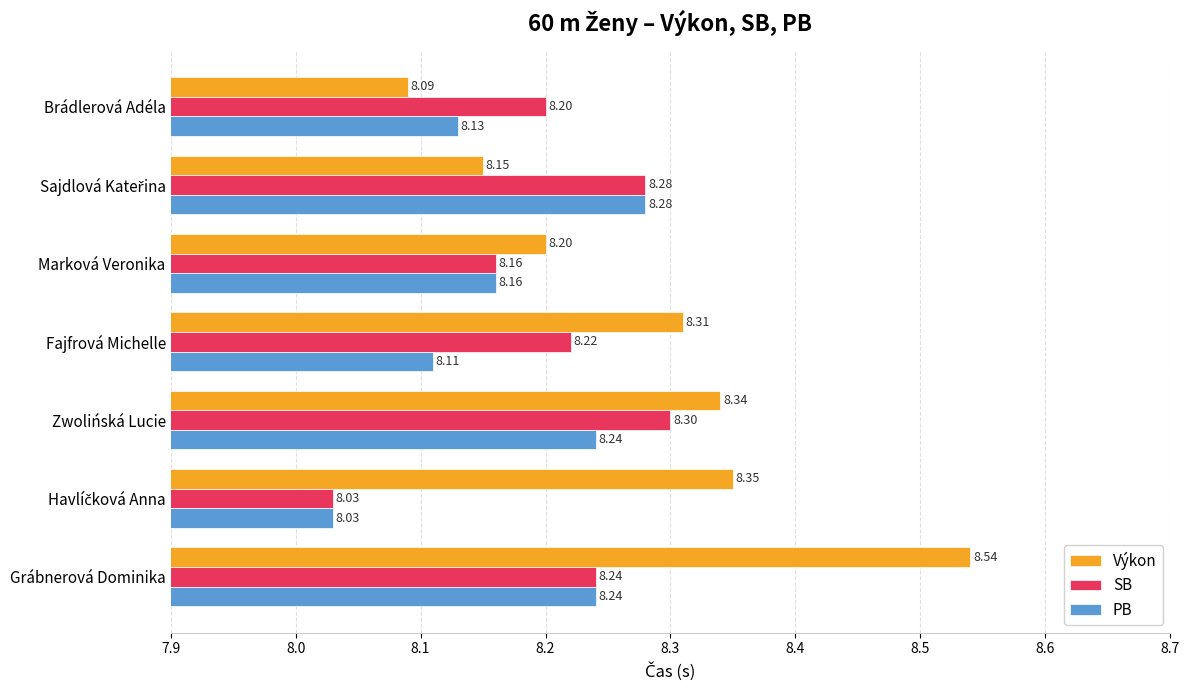

Which series has the largest range (max minus min)?

Výkon